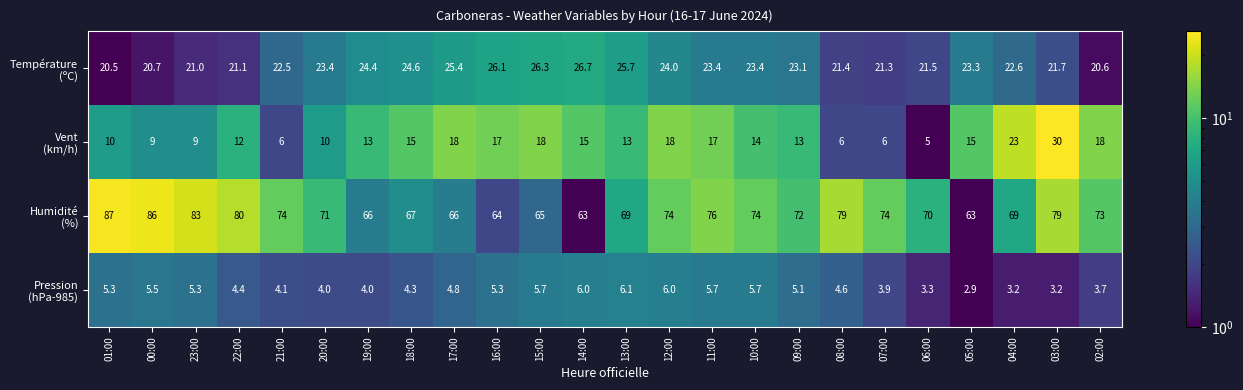

At how many categories does at least one series exceed 3?

24